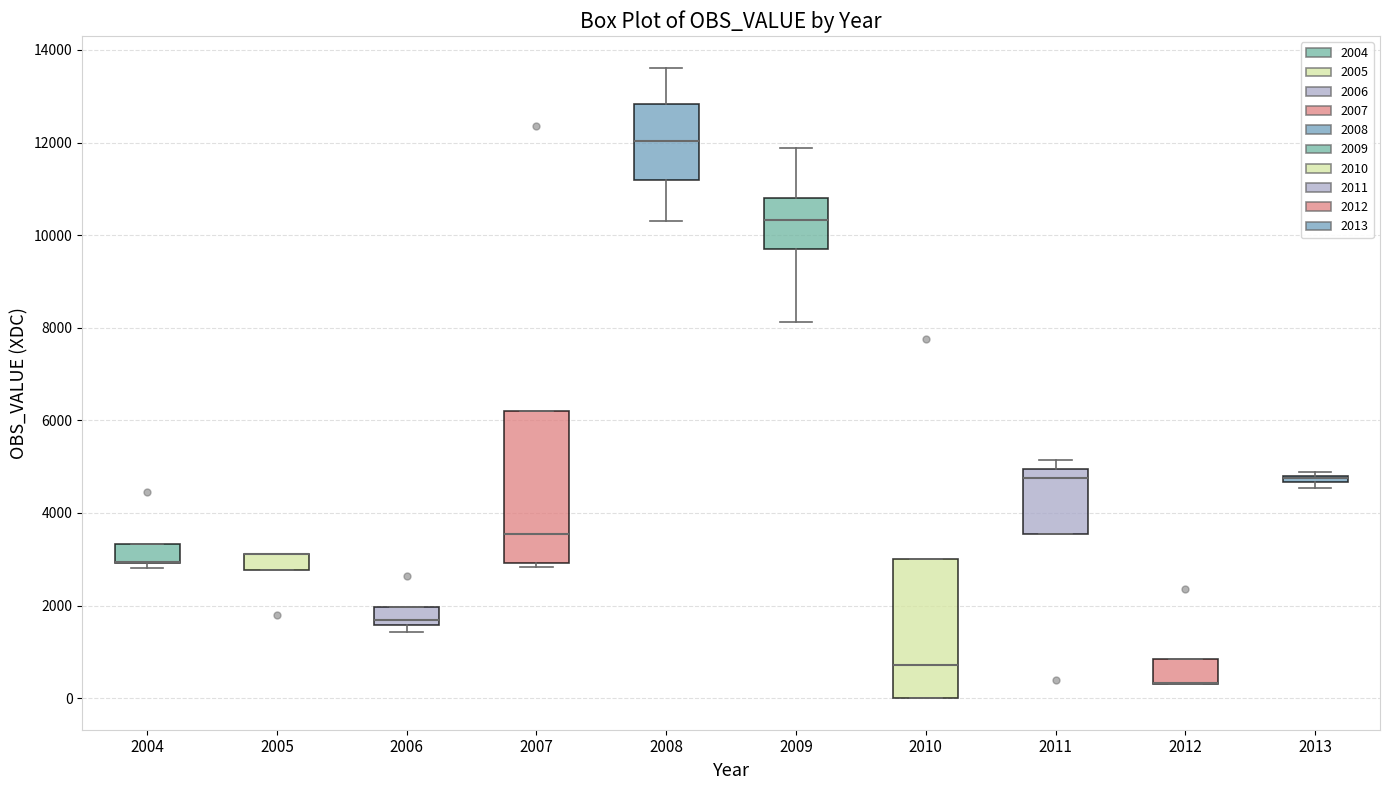

Comparing the boxes themselves (not the whiskers), which one is the tallest?

2007